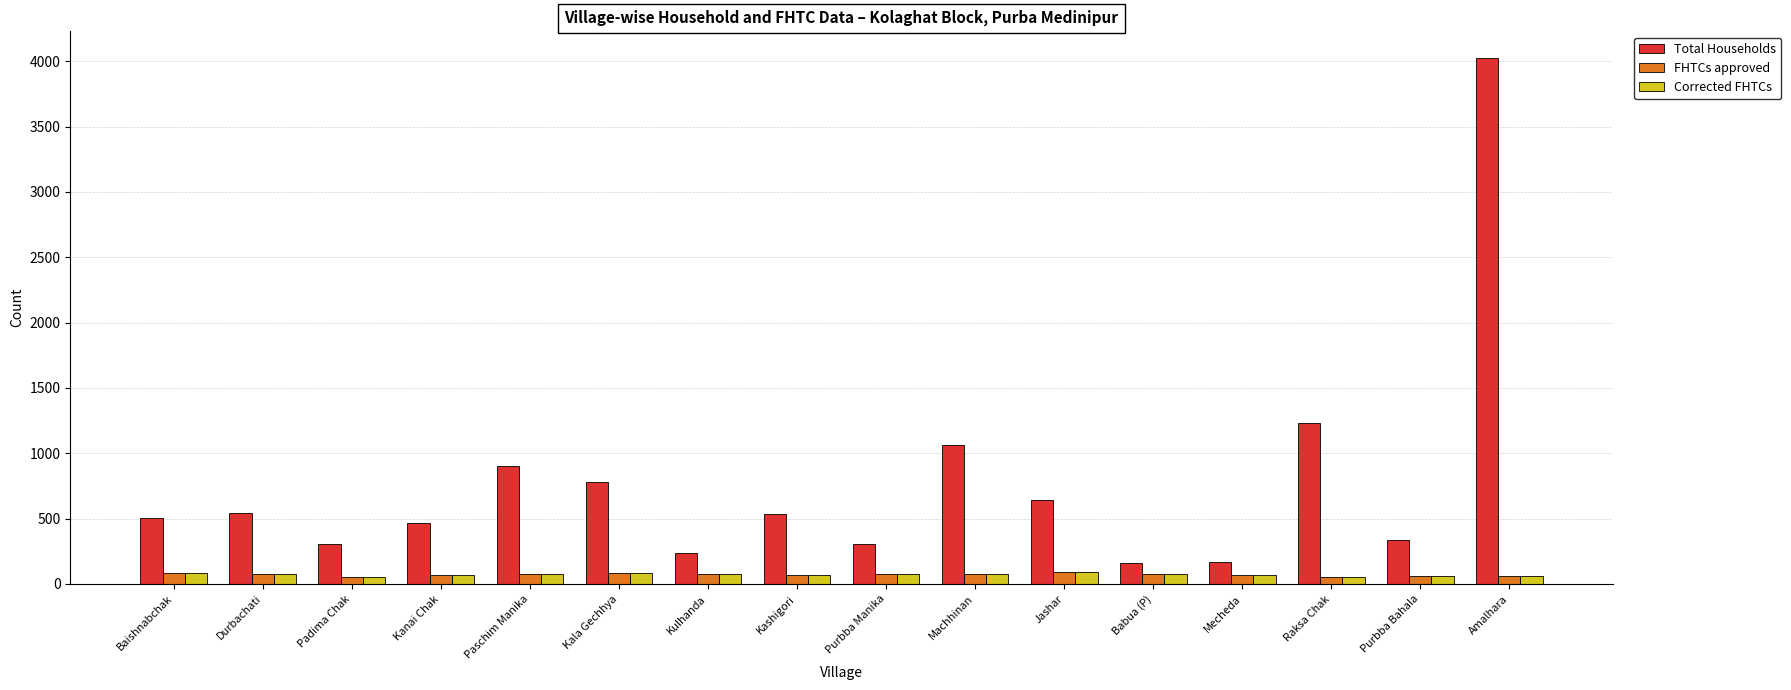

What are all the series names shown in the legend?

Total Households, FHTCs approved, Corrected FHTCs